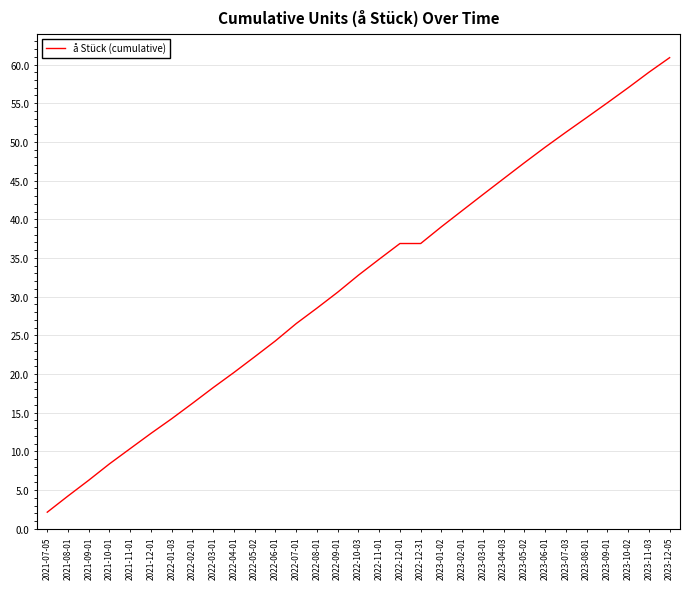

What position from the right is 2022-04-01?

22